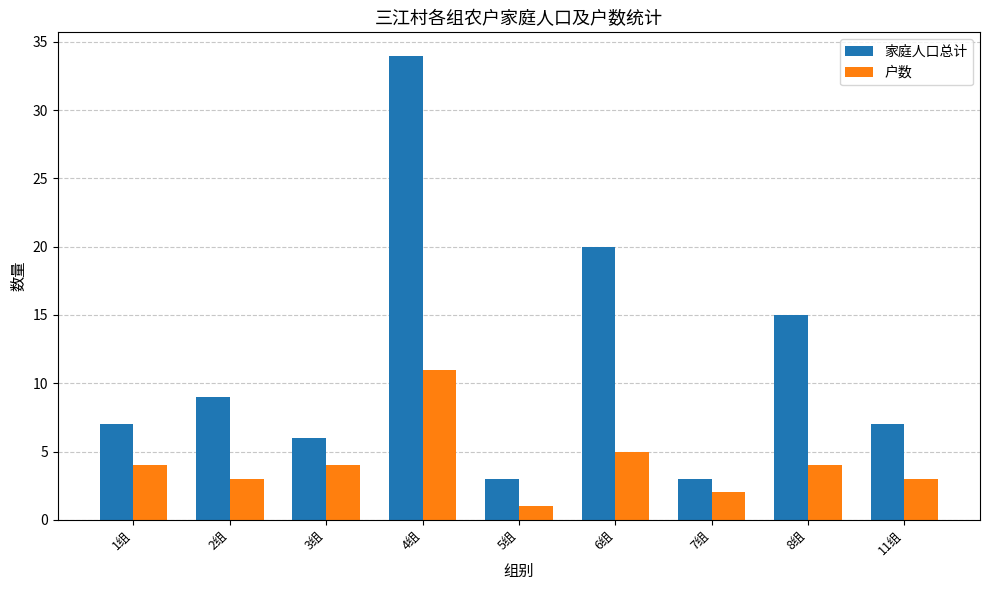

What is the value of the 家庭人口总计 bar at the 4th from the left?

34